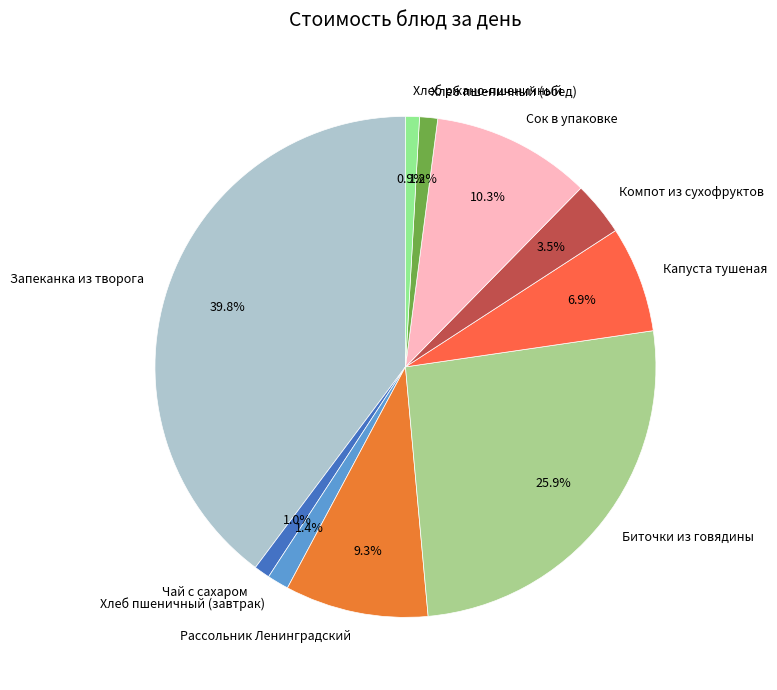

True or false: Рассольник Ленинградский accounts for 1% of the total.

False